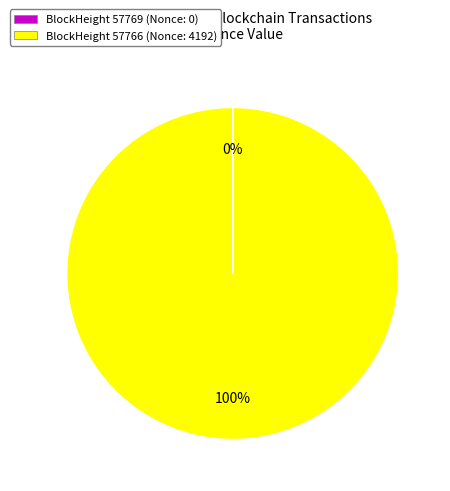

To the nearest percent, what is the average slice percentage?

50%